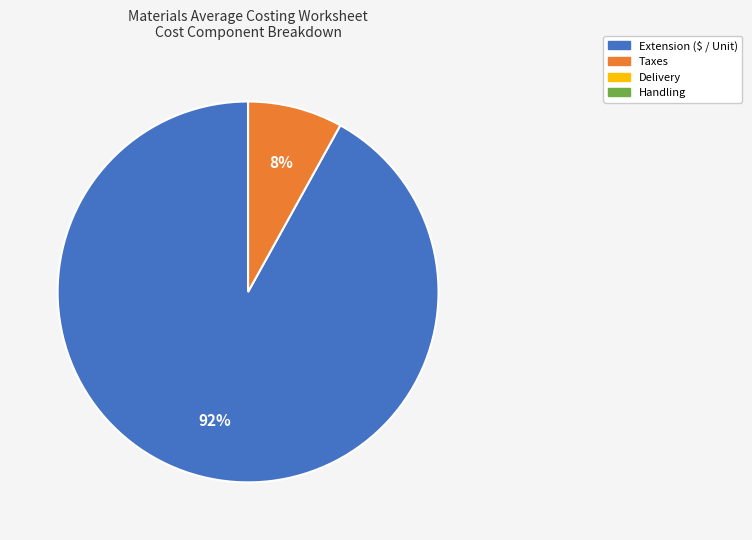

How many slices are in this pie chart?

2